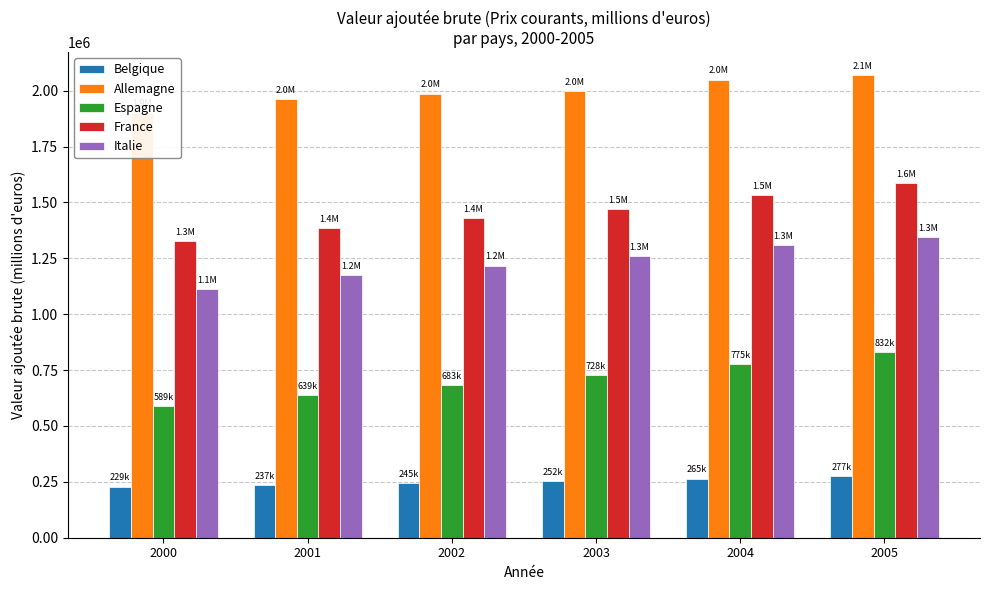

How many values in the Espagne series exceed 727883?

2